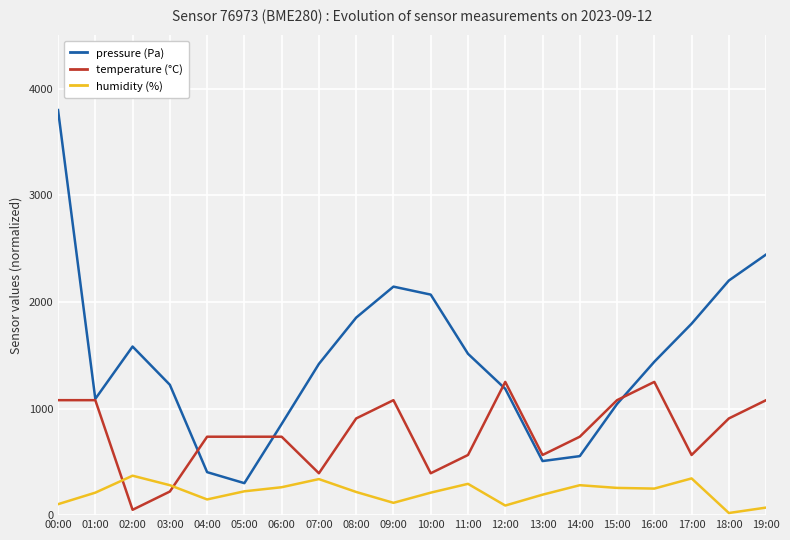

What is the difference between the highest and lowest values at 18:00?

2180.8